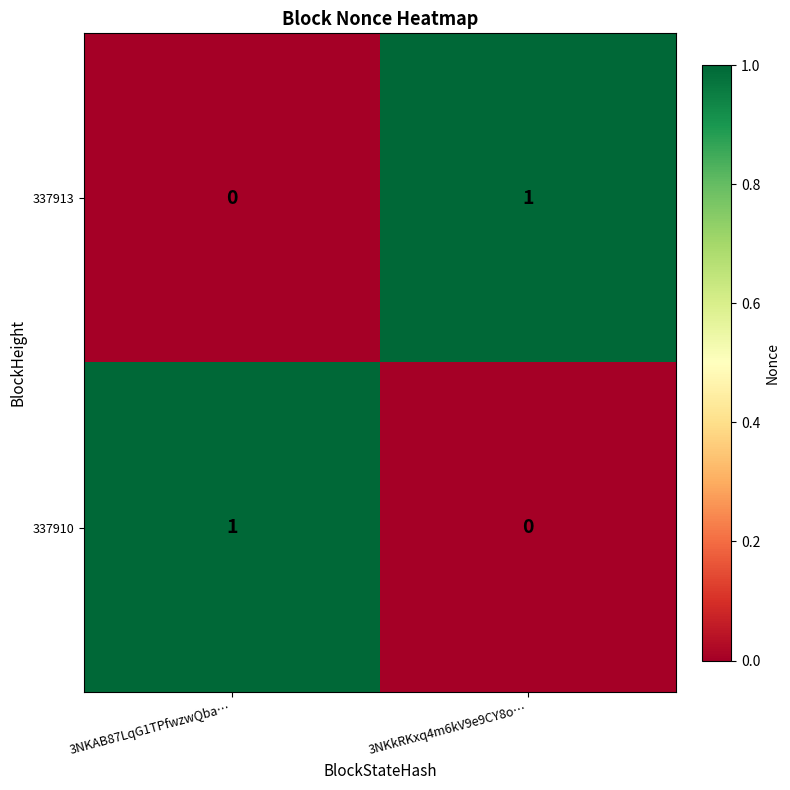

Is the value of 337913 at 3NKAB87LqG1TPfwzwQba… greater than the value of 337910 at 3NKAB87LqG1TPfwzwQba…?

No